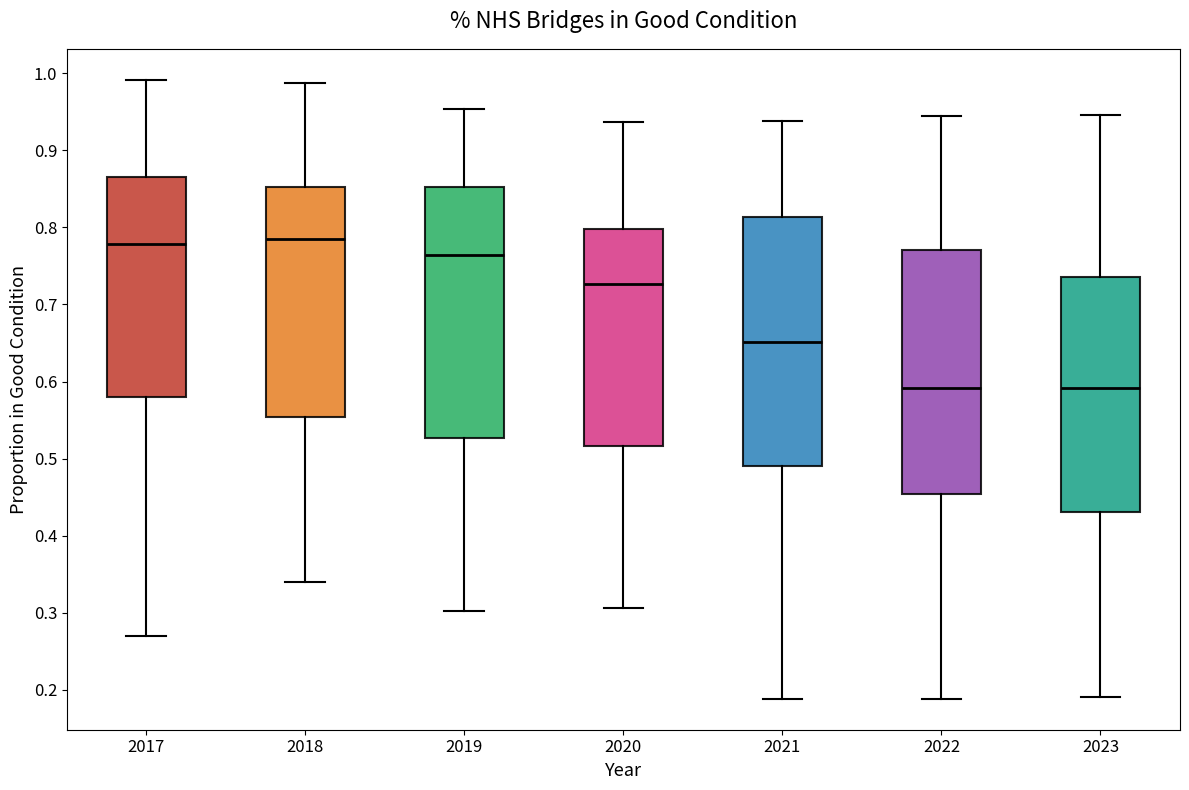

Reading left to right, transcribe this box plot: for each box, give where its median line is, the range the box spans, and where its two whiskers end, as read against the y-axis. The values are not printed on the chart, so give them approximately, as read against the axis.

2017: median 0.78, box 0.58 to 0.87, whiskers 0.27 to 0.99
2018: median 0.79, box 0.55 to 0.85, whiskers 0.34 to 0.99
2019: median 0.76, box 0.53 to 0.85, whiskers 0.30 to 0.95
2020: median 0.73, box 0.52 to 0.80, whiskers 0.31 to 0.94
2021: median 0.65, box 0.49 to 0.81, whiskers 0.19 to 0.94
2022: median 0.59, box 0.45 to 0.77, whiskers 0.19 to 0.94
2023: median 0.59, box 0.43 to 0.74, whiskers 0.19 to 0.95